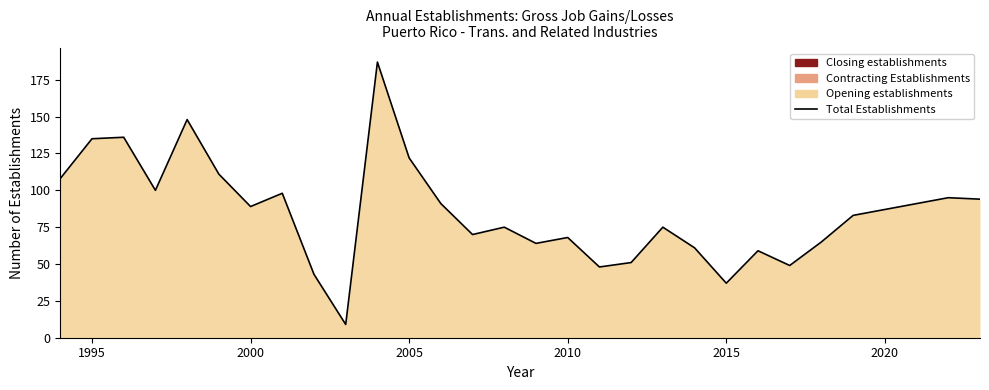

How many values are below 83?

14